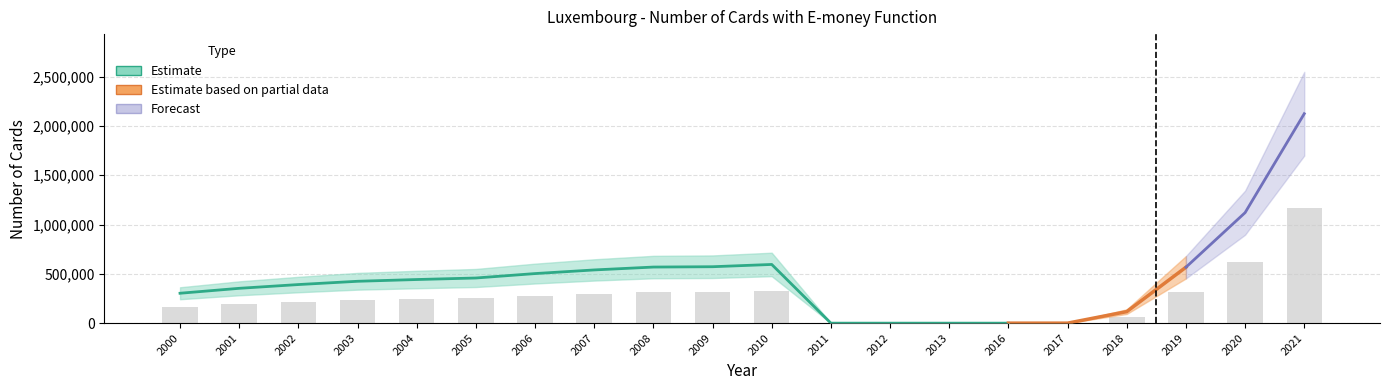

What is the difference between the Upper Band values at 2021 and 2018?

2409218